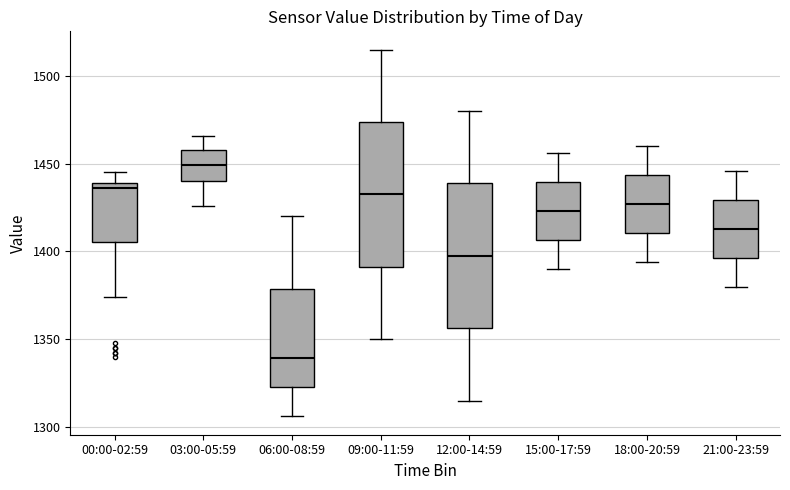

Which box's median line is the lowest?

06:00-08:59